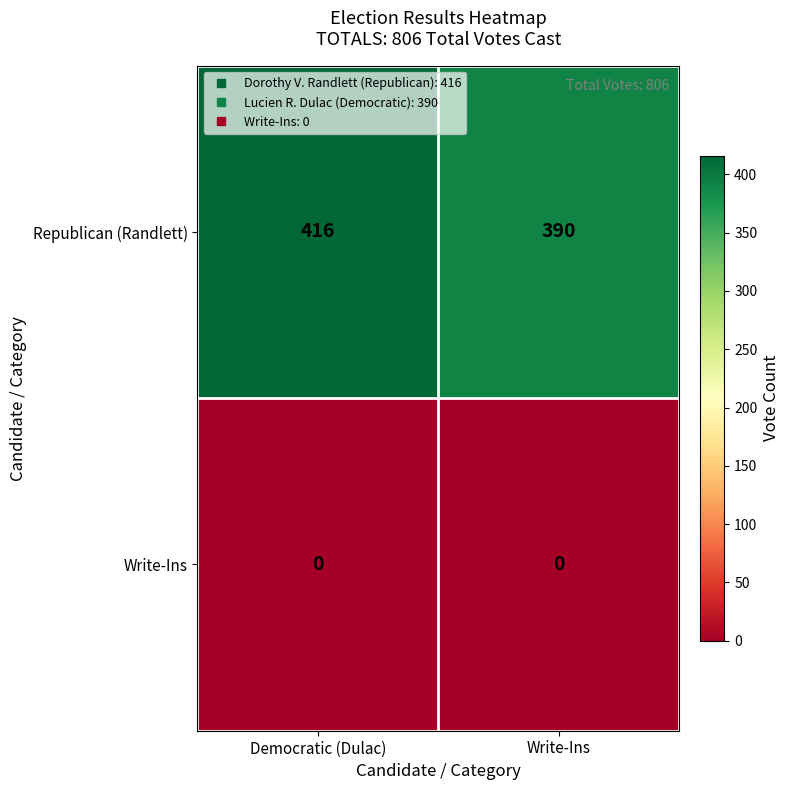

Which label corresponds to the largest value in the chart?

Democratic (Dulac)